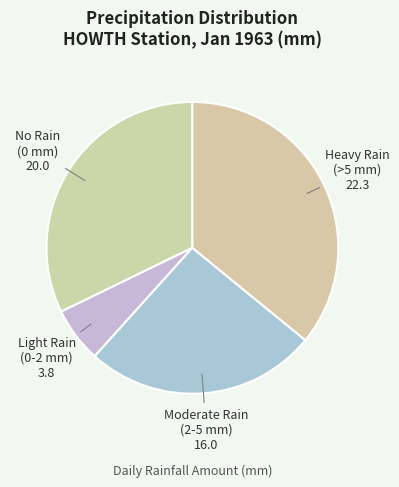

Do Moderate Rain (2-5 mm) and Light Rain (0-2 mm) together represent more than half of the pie?

No